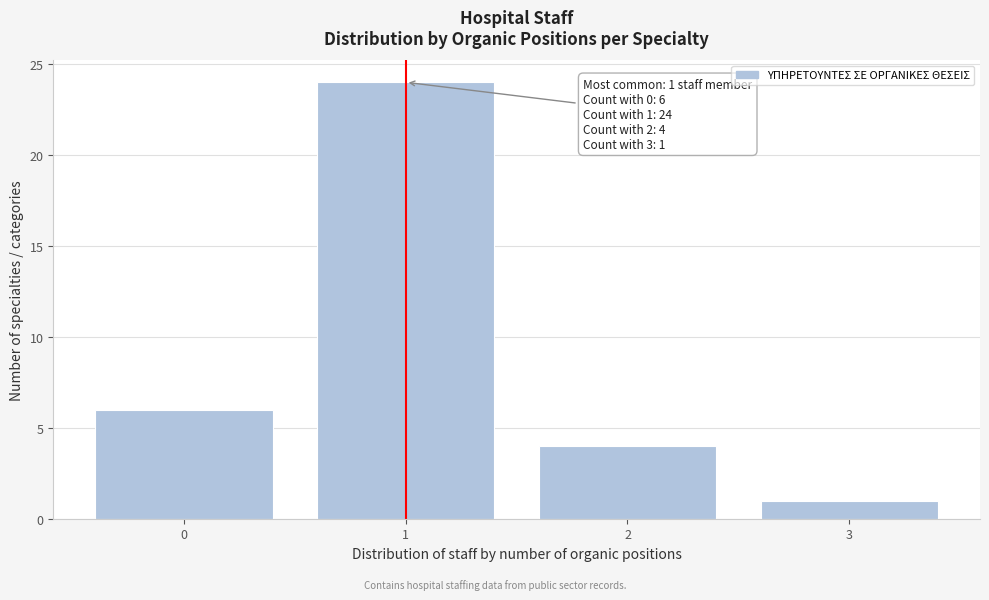

Which range on the x-axis has the tallest bar?

0.5 to 1.5